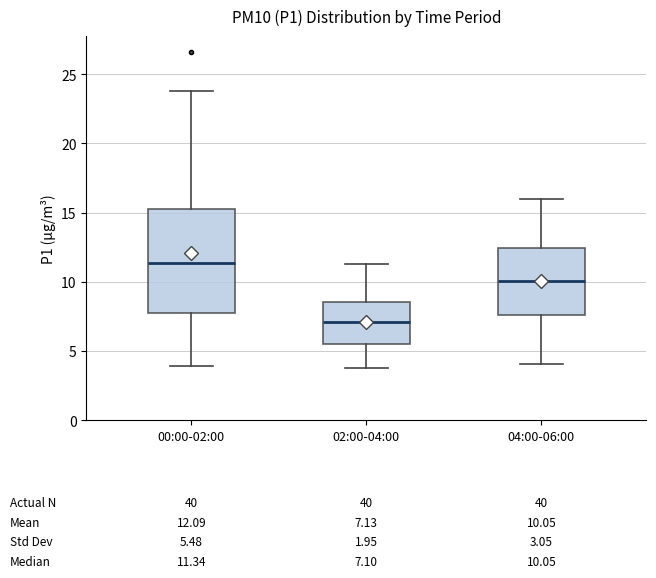

Which box has the lowest median line?

02:00-04:00